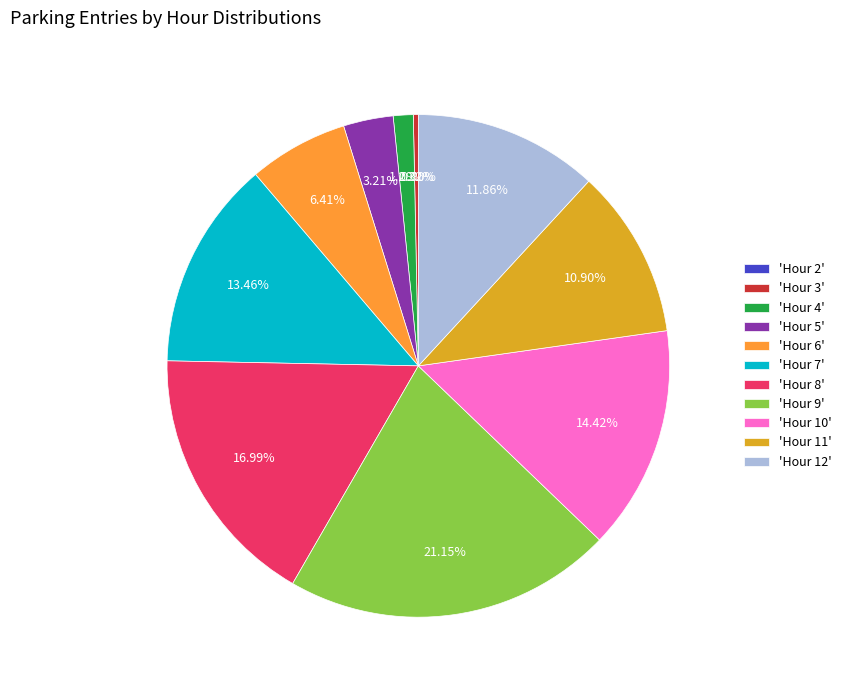

Is ENTREES_4 the majority of the pie?

No